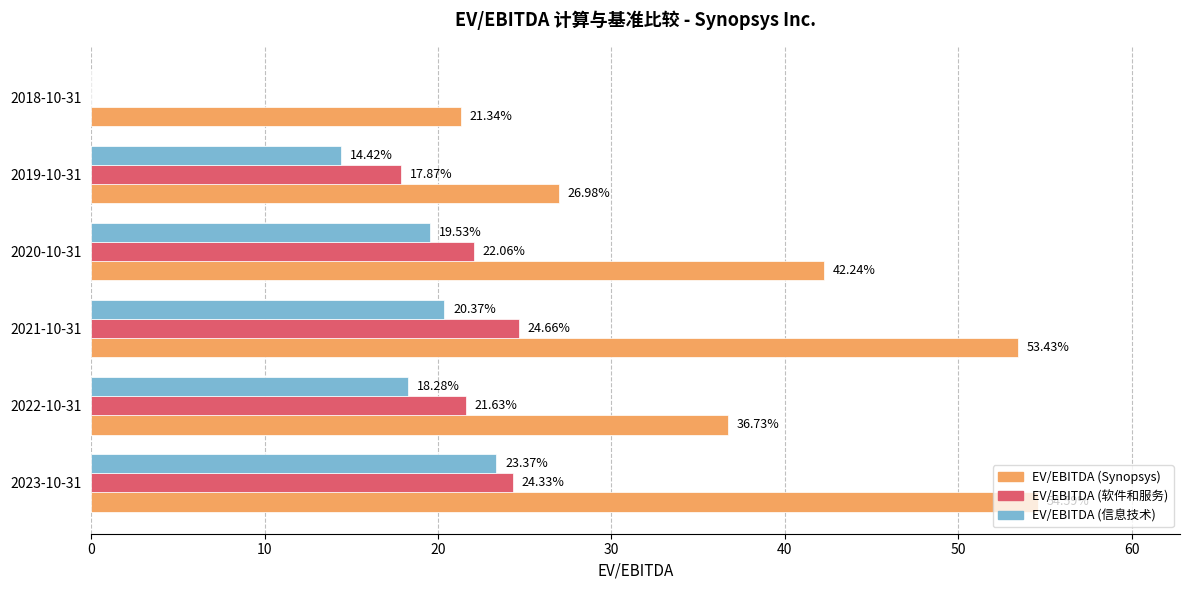

At which category is the sum across all series the highest?

2023-10-31